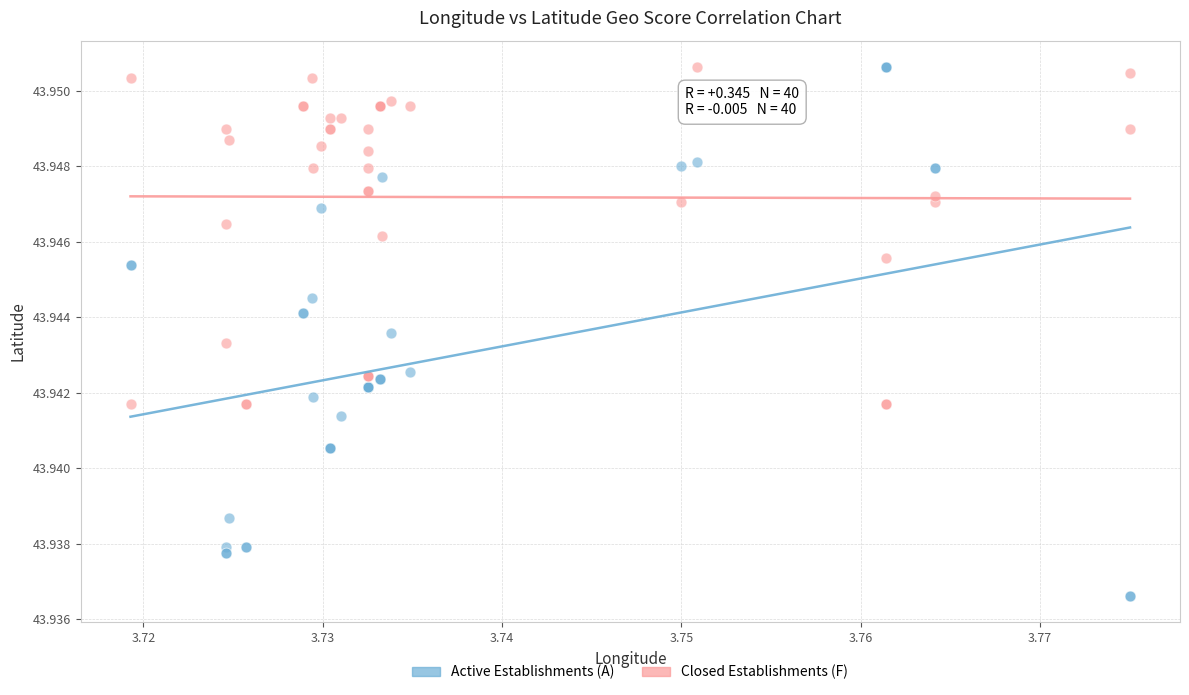

Which series has the largest Y range (max minus min)?

Active Establishments (A)